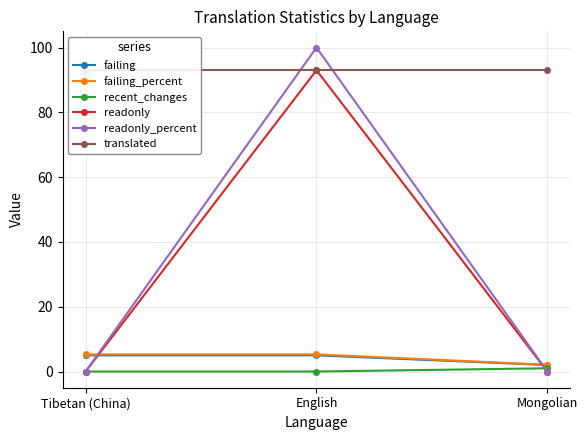

Between English and Tibetan (China), which is larger?

English